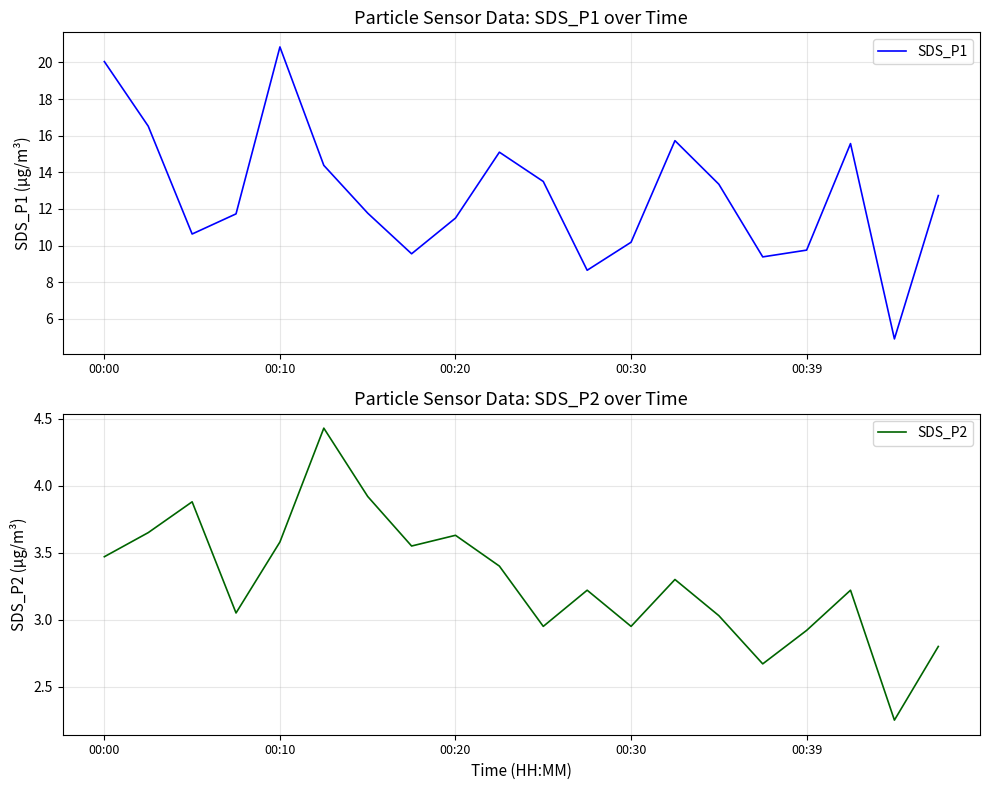

List the series in order of their peak value, highest first.

SDS_P1, SDS_P2